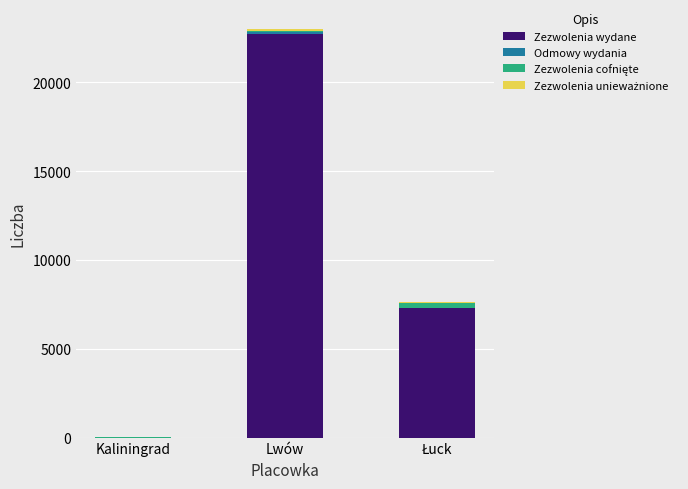

What is the maximum value for Zezwolenia wydane?

22697